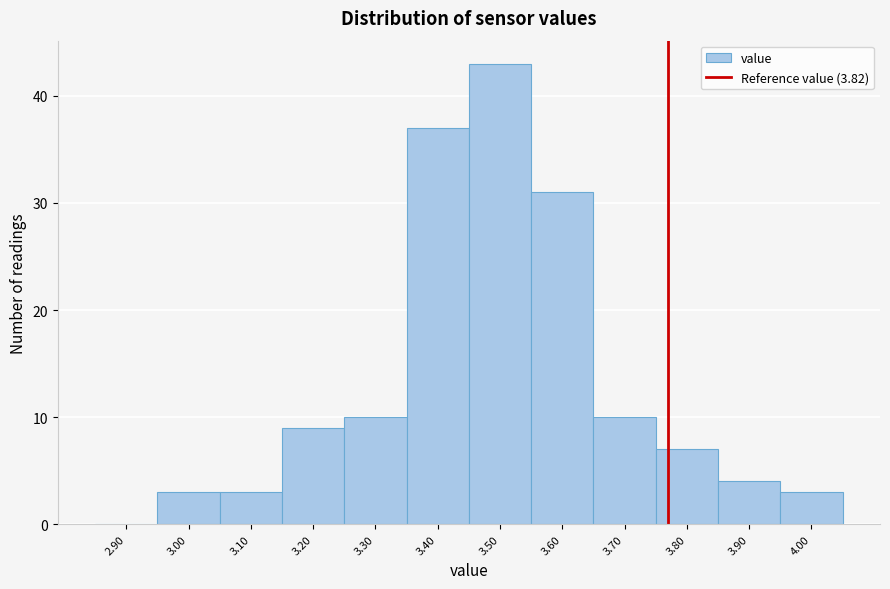

Reading right to left, list all the values displayed in this chart.

4.00=3	3.90=4	3.80=7	3.70=10	3.60=31	3.50=43	3.40=37	3.30=10	3.20=9	3.10=3	3.00=3	2.90=0